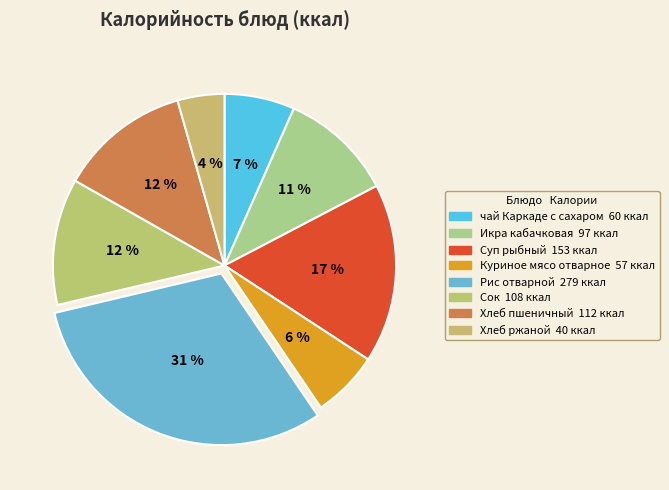

What is the largest slice in the pie chart?

Рис отварной